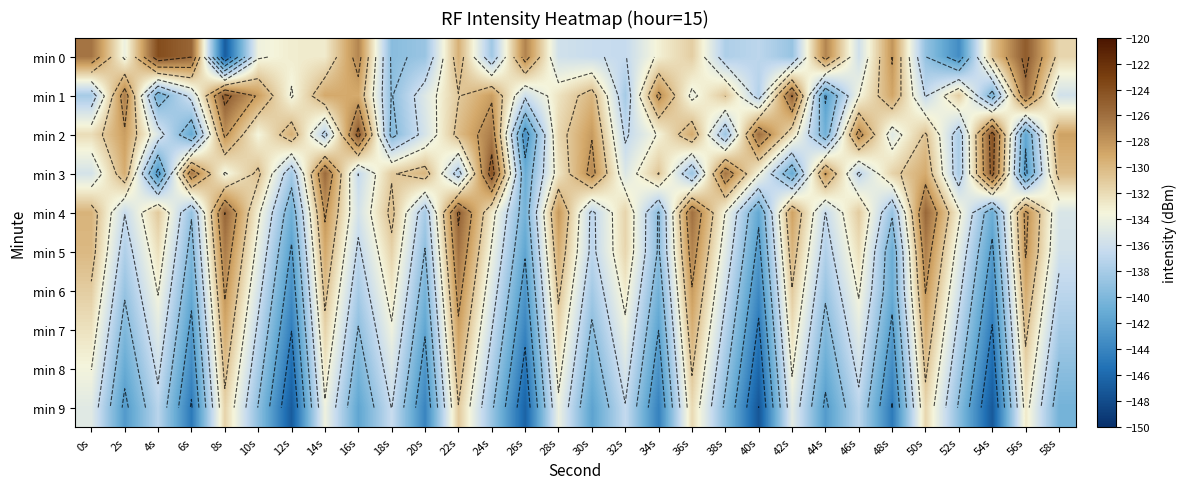

Between 12s and 40s, which is larger?

12s